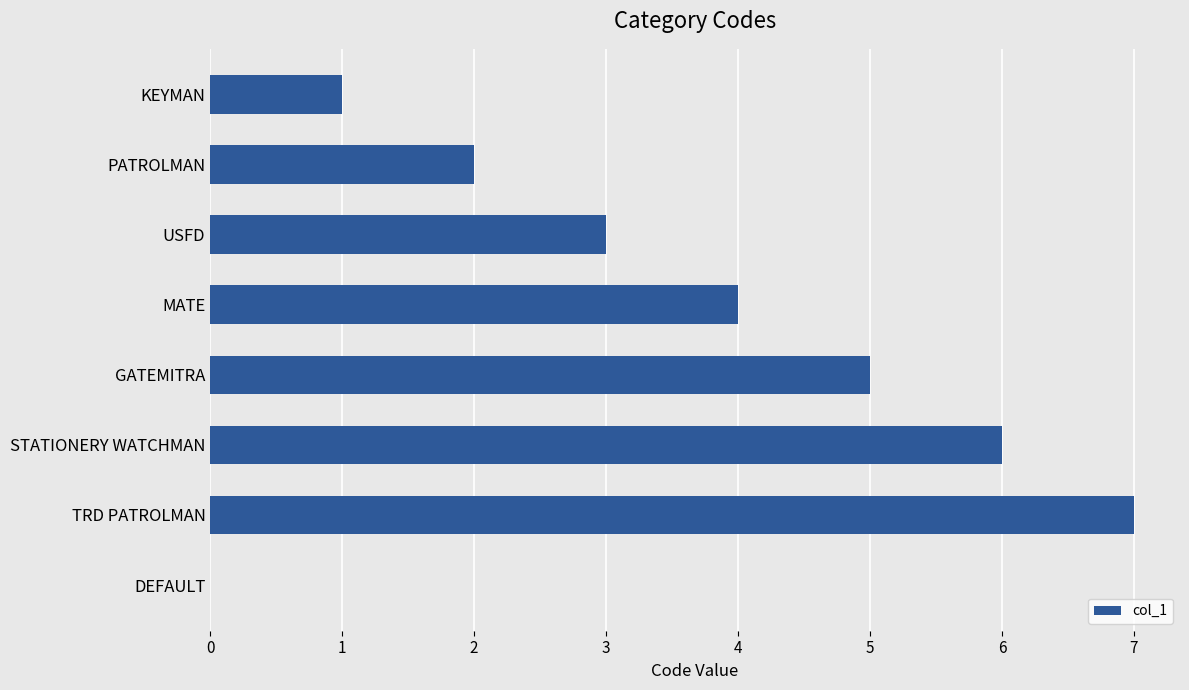

What is the sum of the values at STATIONERY WATCHMAN and DEFAULT?

6